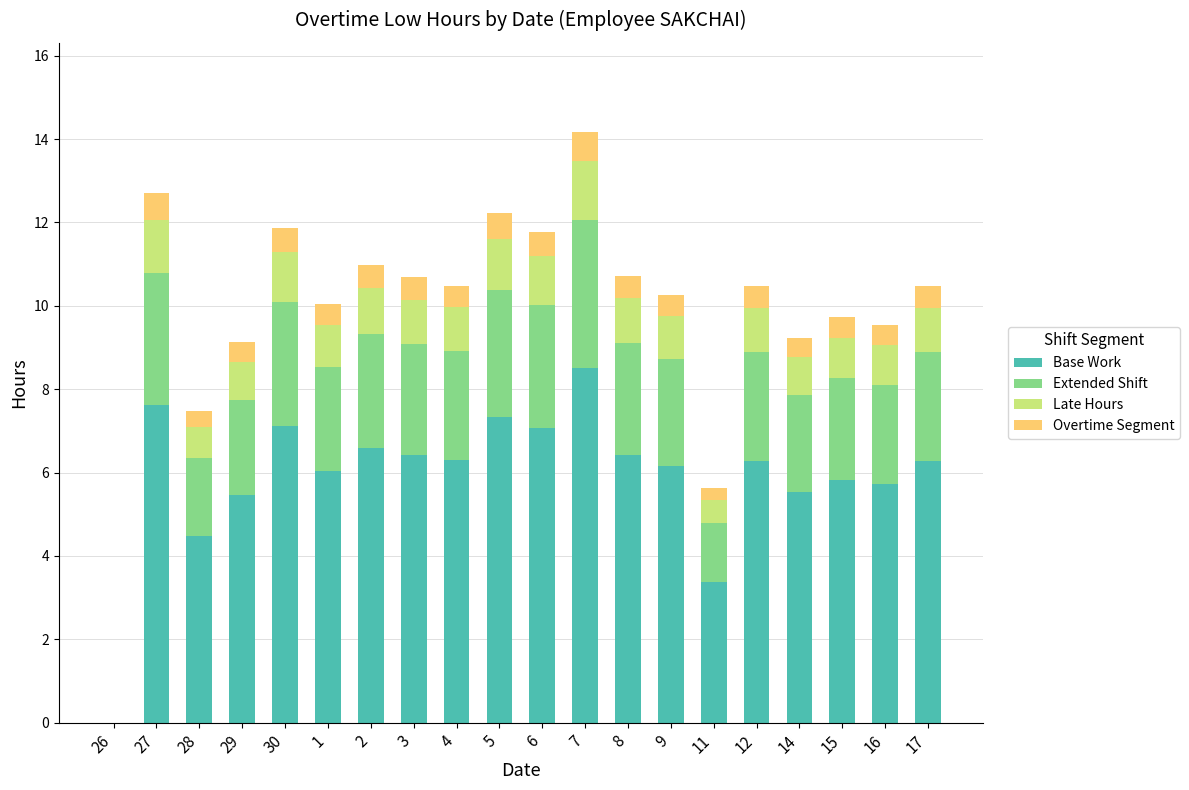

How many series are shown in this chart?

4